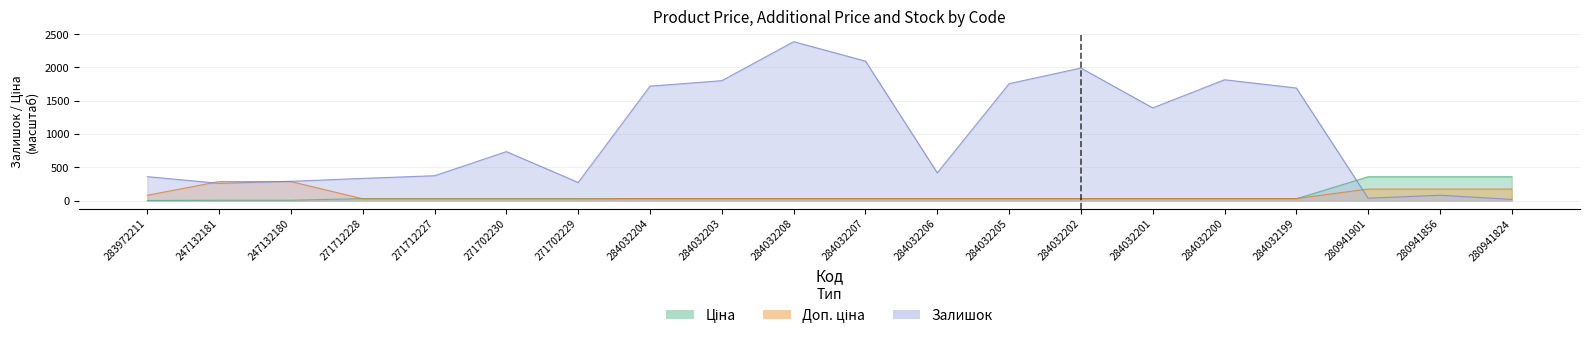

Reading right to left, extract all data points from this chart.

Ціна: 358.2	358.2	358.2	27.9	27.9	27.9	27.9	27.9	27.9	27.9	27.9	27.9	27.9	30.5	30.5	30.5	30.5	5.9	5.9	1.7
Доп. ціна: 173.9	173.9	173.9	31.0	31.0	31.0	31.0	31.0	31.0	31.0	31.0	31.0	31.0	27.2	27.2	27.2	27.2	286.6	286.6	80.5
Залишок: 18.0	81.0	36.0	1692.0	1816.0	1393.0	1992.0	1757.0	417.0	2096.0	2388.0	1802.0	1720.0	273.0	736.0	374.0	334.0	290.0	260.0	360.0